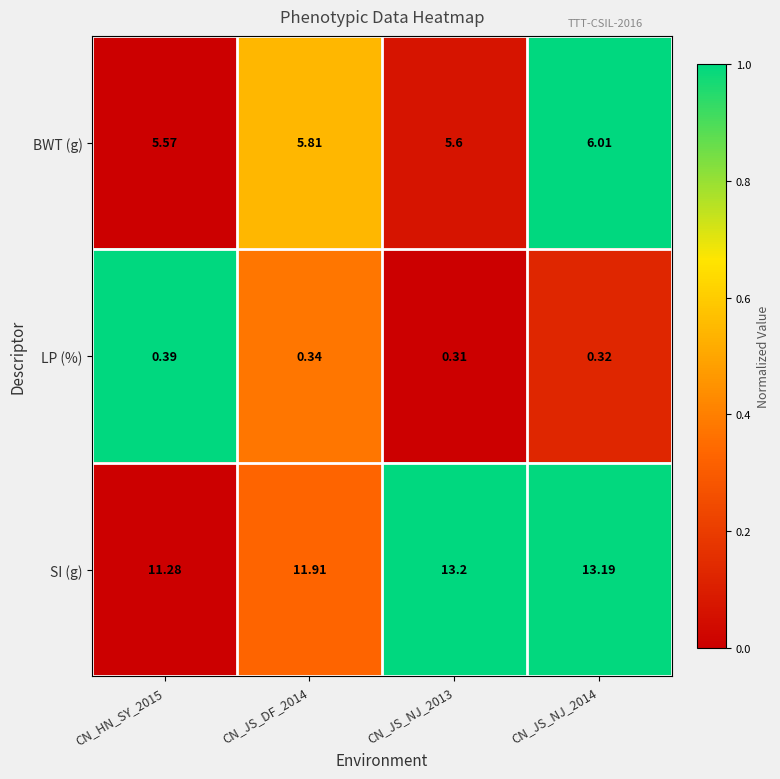

Which series has the largest total across all categories?

SI (g)